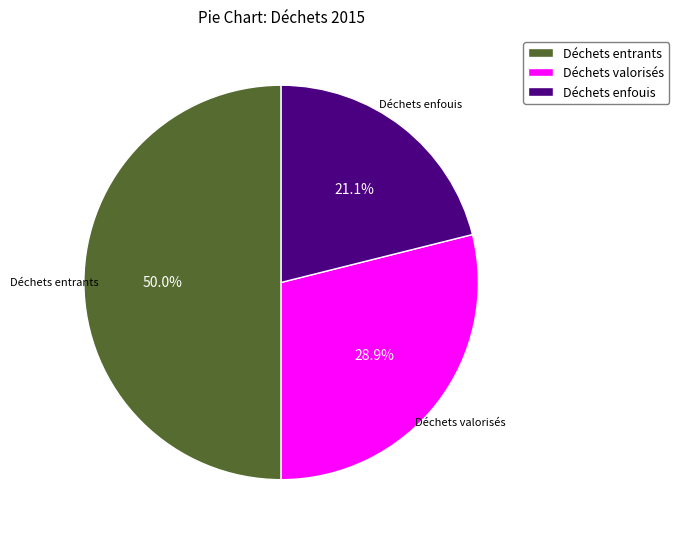

Does Déchets valorisés account for over 50% of the chart?

No